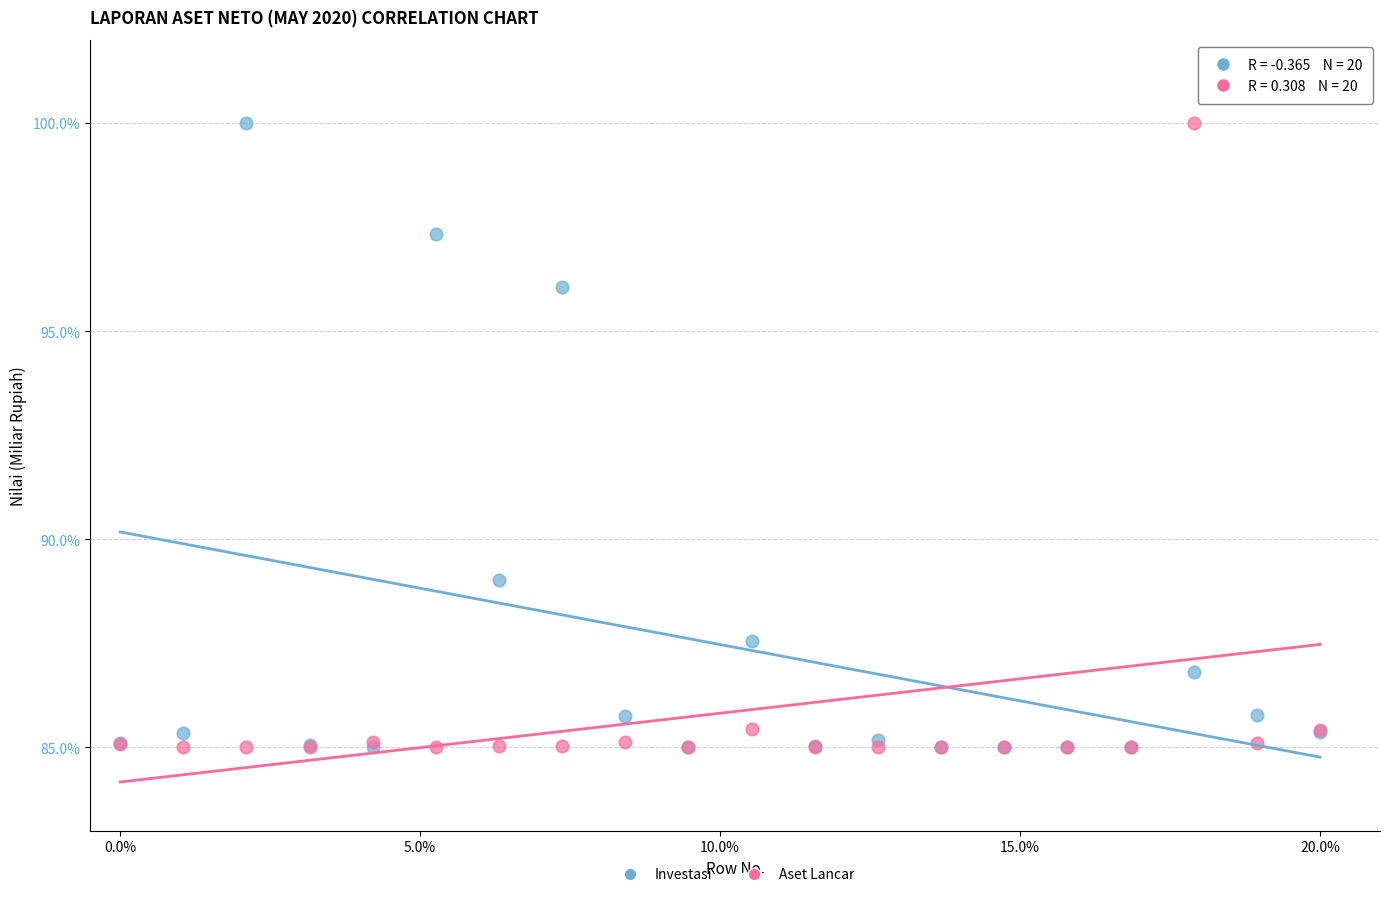

In the Aset Lancar series, what Y value is closest to 92?

85.4